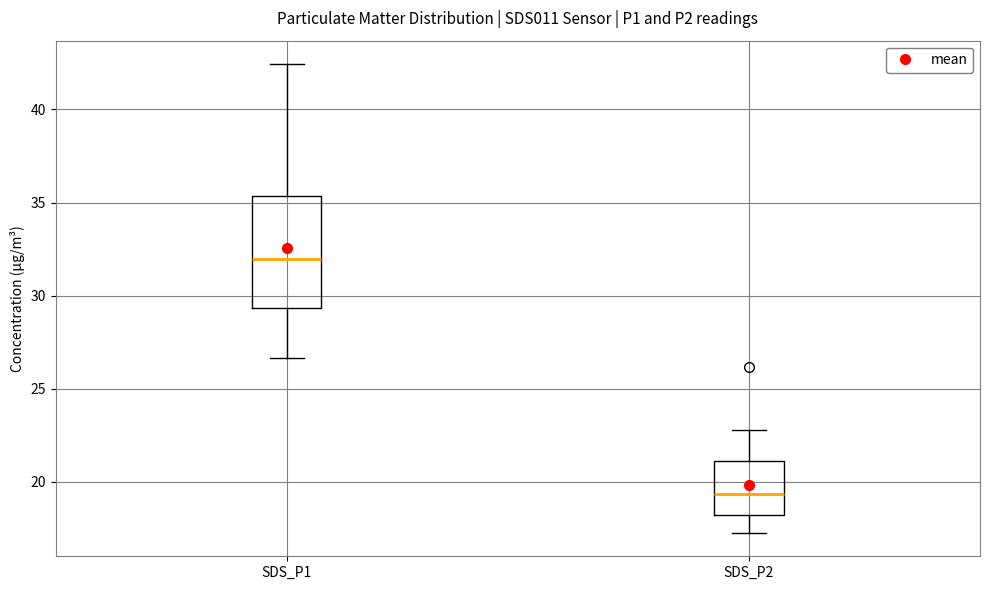

Where is the upper edge of the box for SDS_P2 on the y-axis? The values are not printed on the chart, so give them approximately, as read against the axis.

21.0